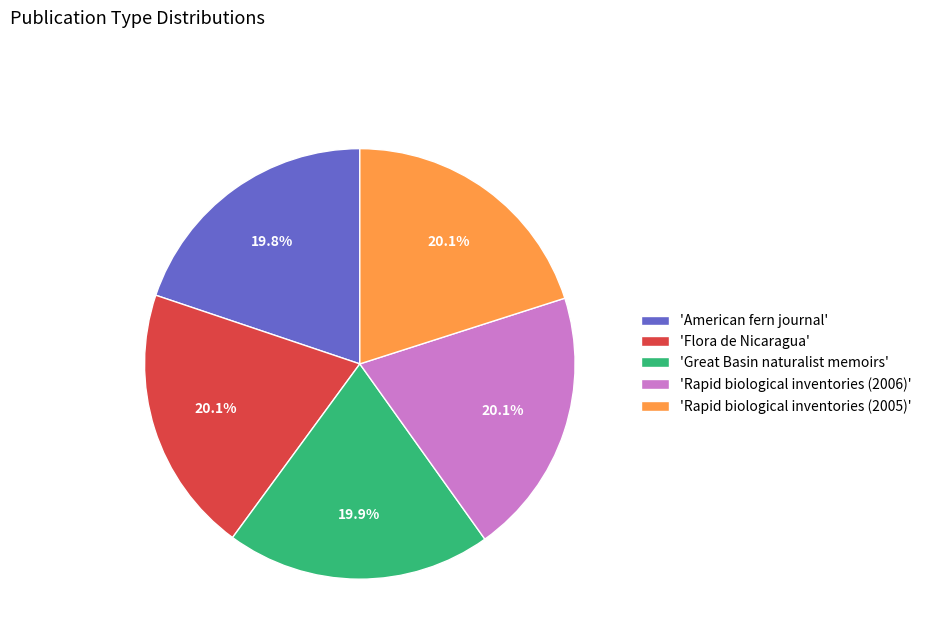

Count the number of slices in the pie.

5